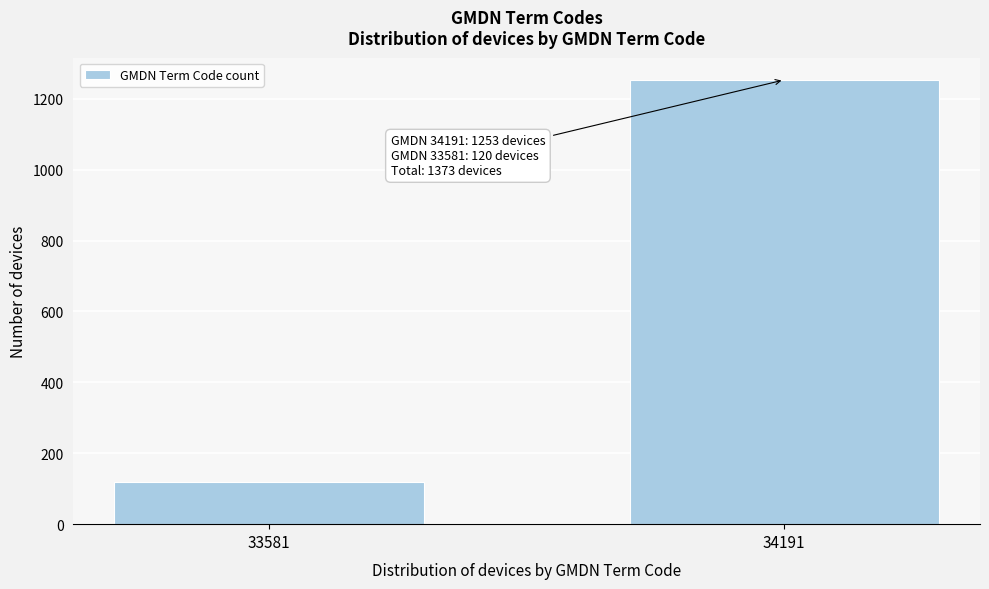

Reading left to right, what are all the values shown in this chart?

120	1253